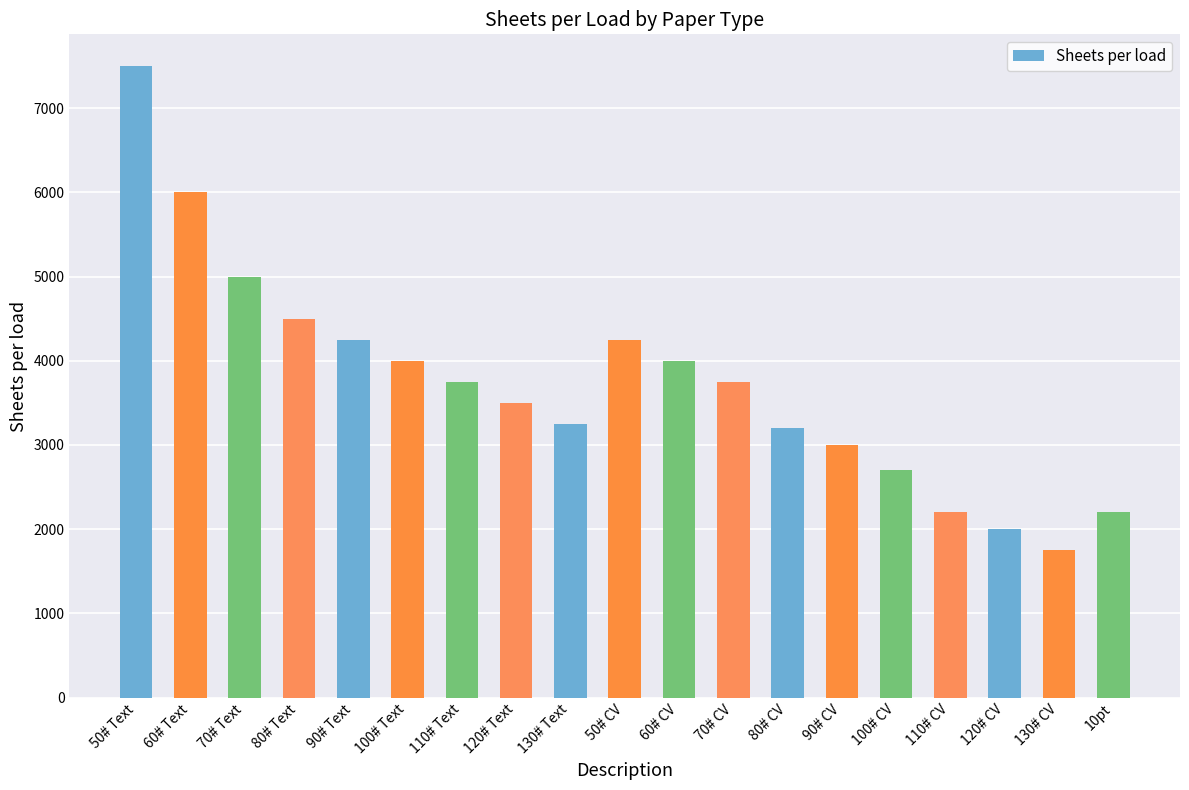

Are the bars grouped side by side (vs. stacked)?

No